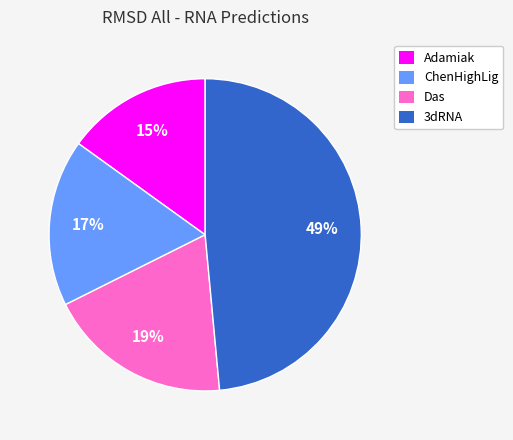

To the nearest percent, what is the average slice percentage?

25%